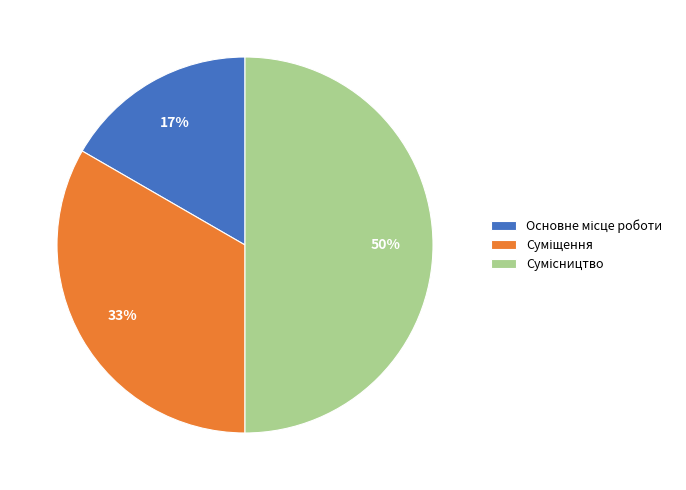

To the nearest percent, what is the difference between the largest and smallest slice percentages?

33%